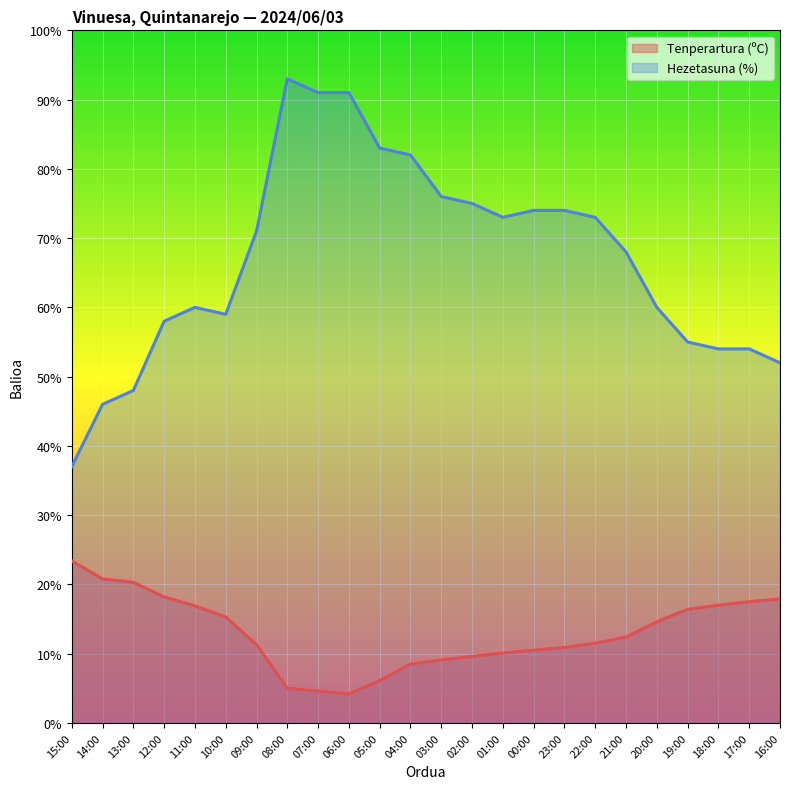

What is the label of the 23rd point from the right?

14:00